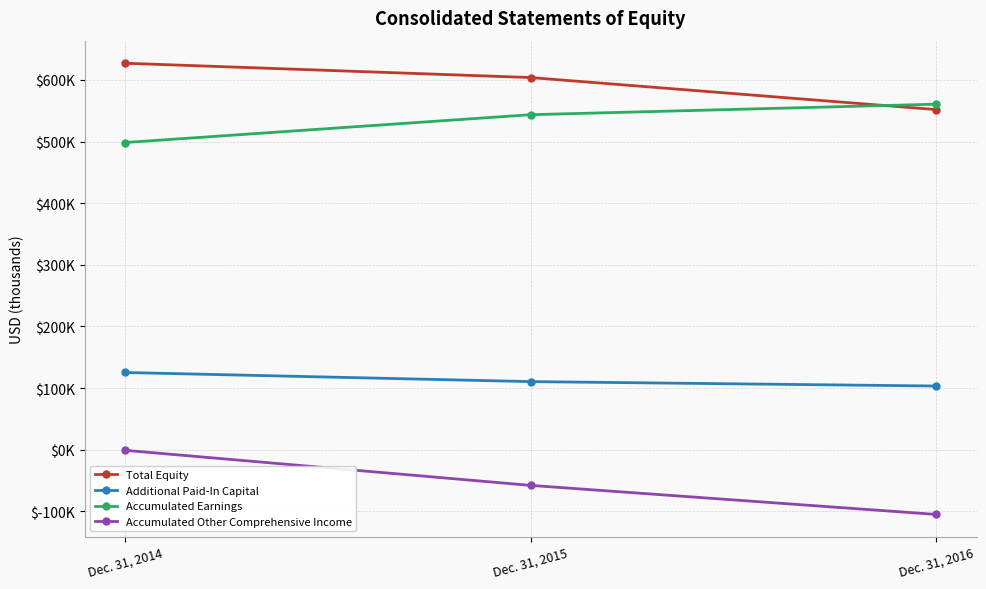

At which category is the sum across all series the highest?

Dec. 31, 2014